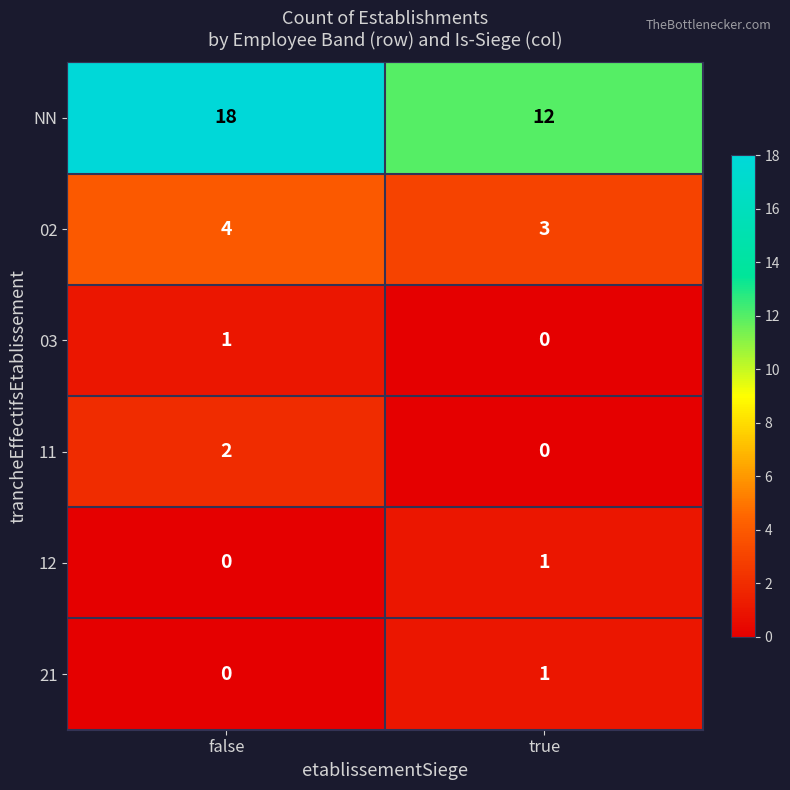

How many categories are shown in the chart?

2